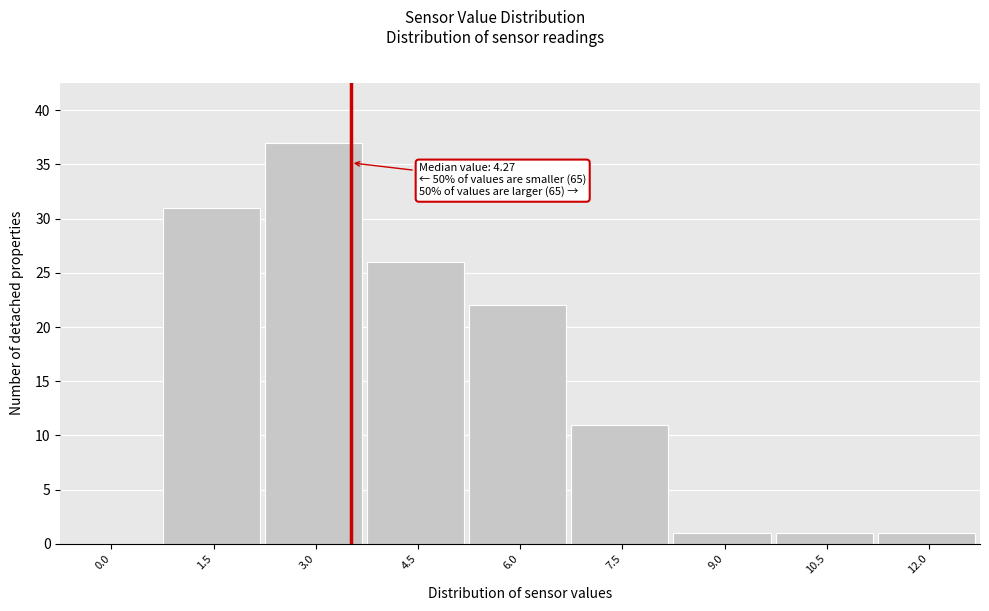

Reading left to right, what are all the values shown in this chart?

0.0=0	1.5=31	3.0=37	4.5=26	6.0=22	7.5=11	9.0=1	10.5=1	12.0=1